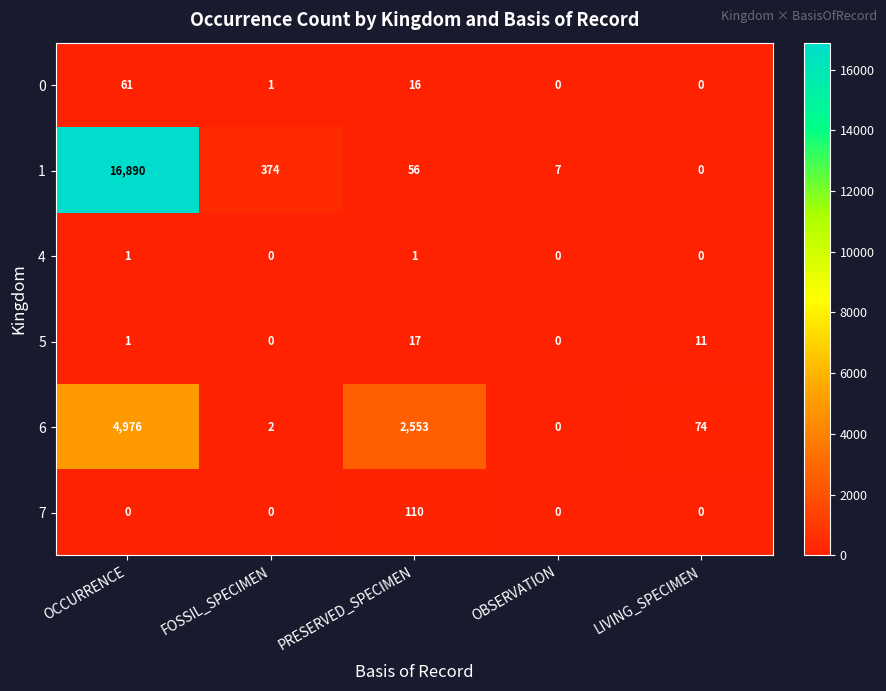

At how many categories does at least one series exceed 6334?

1